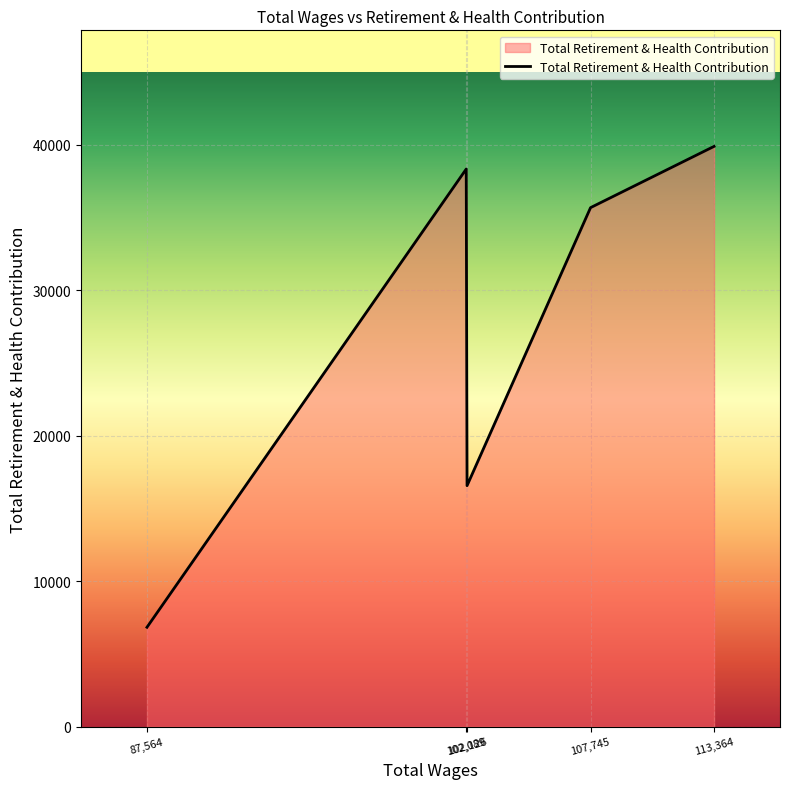

How many series are shown in this chart?

1